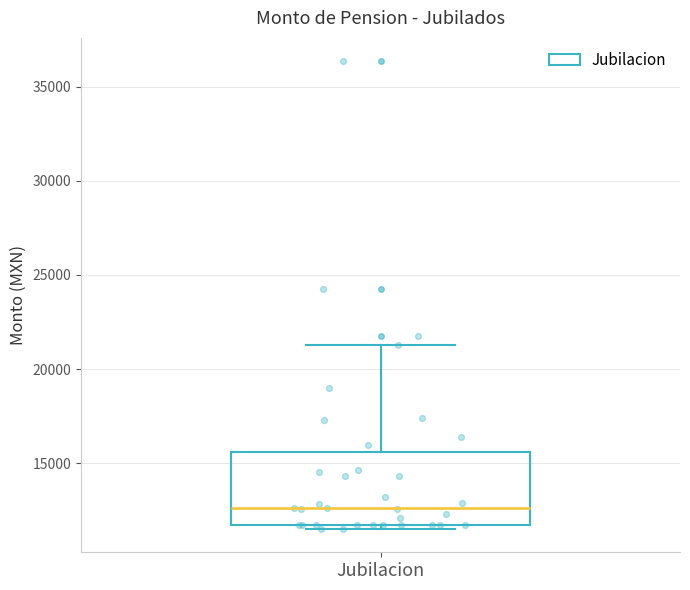

Where does the median line of the box for Jubilacion sit on the y-axis? The values are not printed on the chart, so give them approximately, as read against the axis.

12500